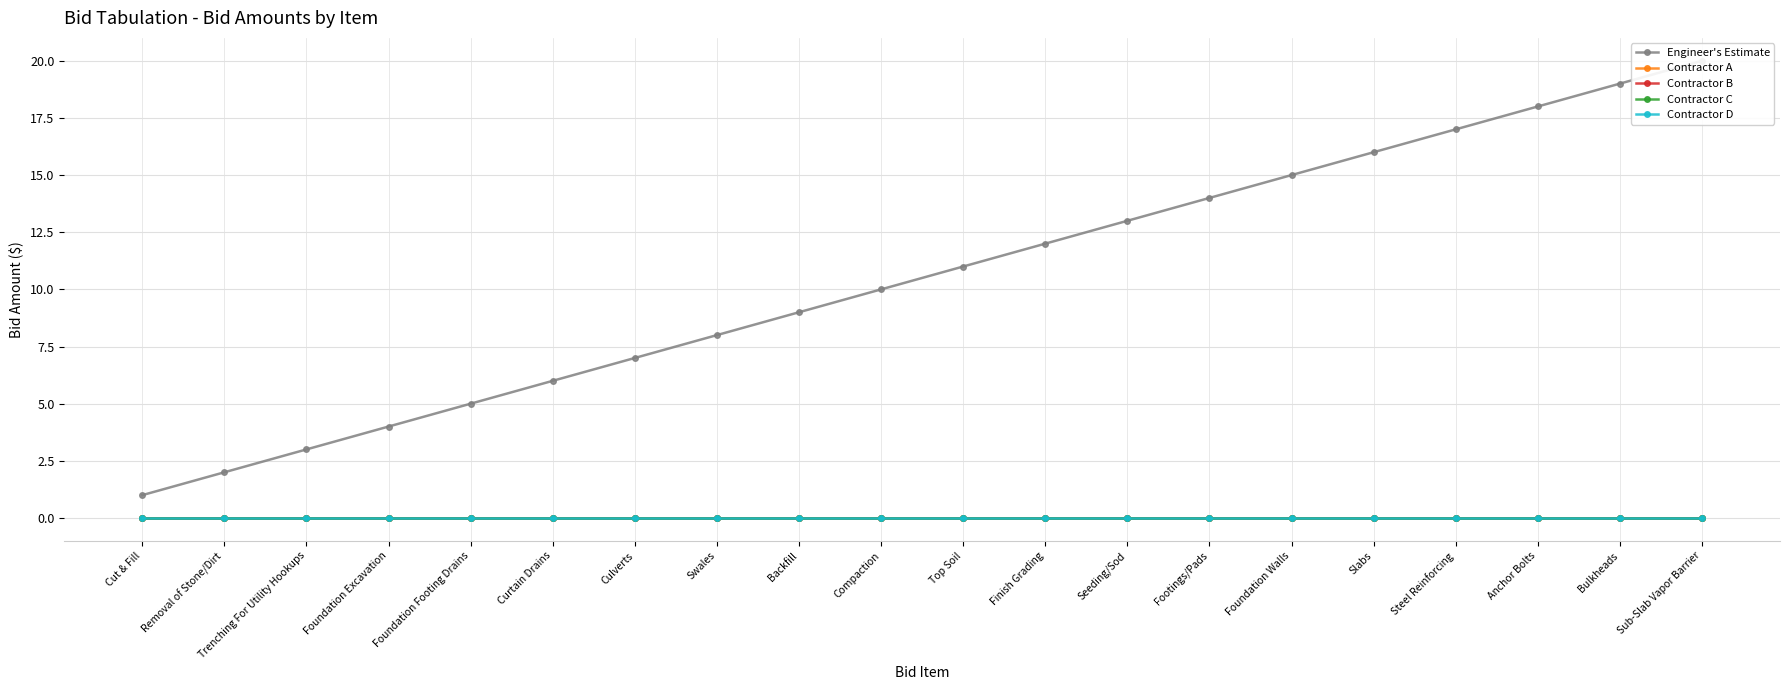

What is the sum of all Engineer's Estimate values?

210